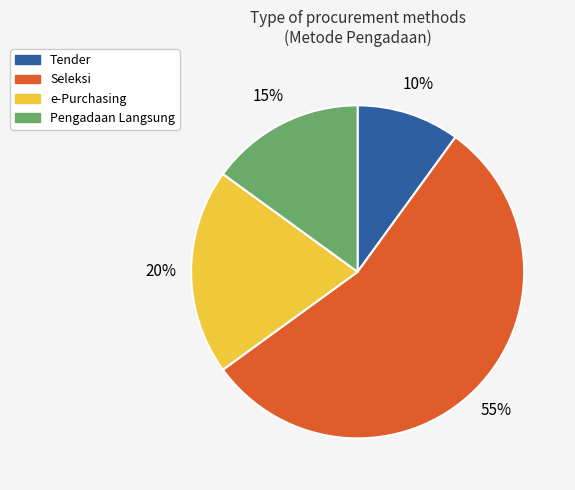

Is there any slice that represents more than half of the pie?

Yes